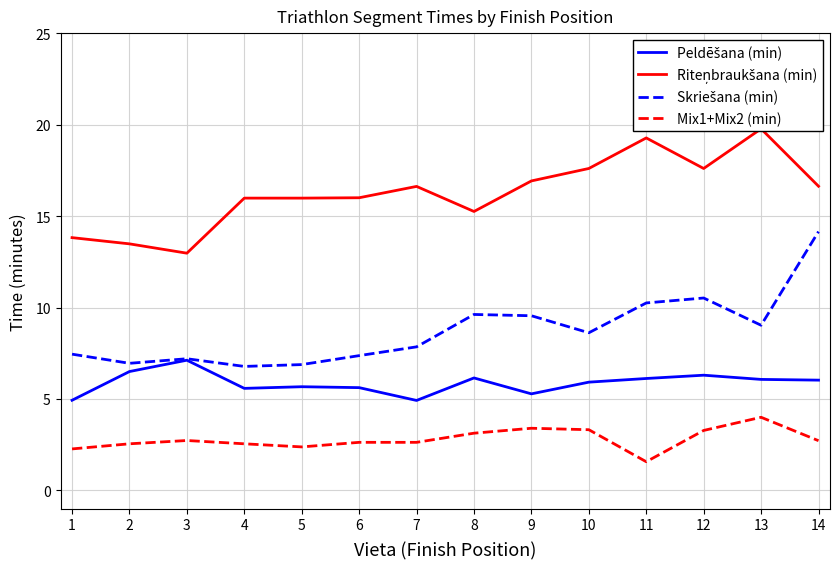

The value of Mix1+Mix2 (min) at 7 is 0.7. True or false?

False